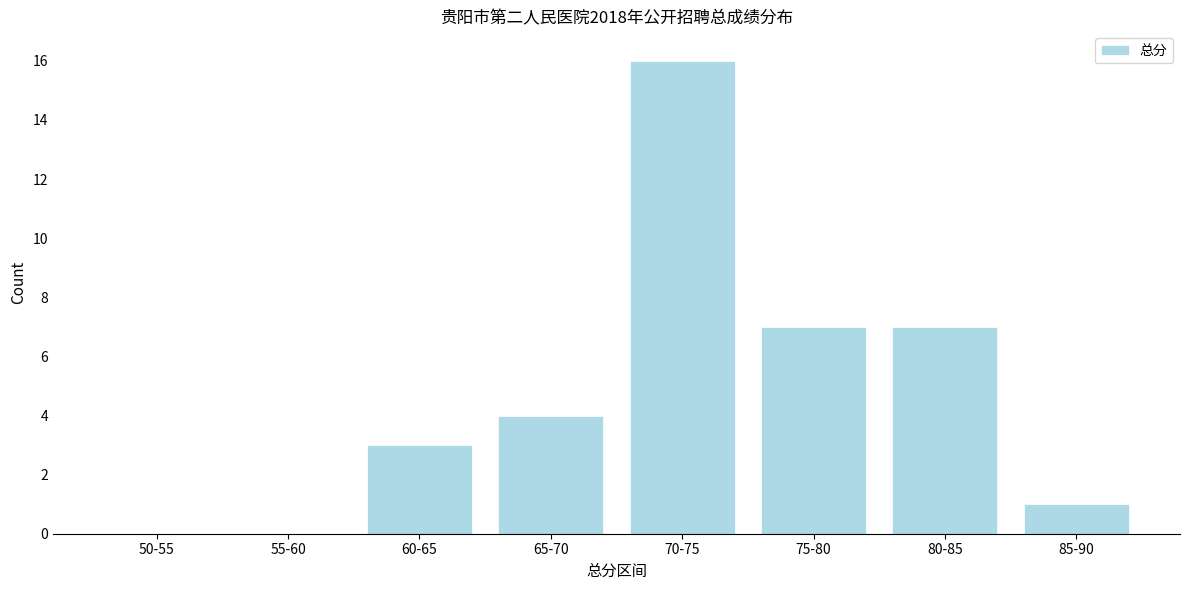

Reading right to left, transcribe all the data shown in this chart.

85-90=1	80-85=7	75-80=7	70-75=16	65-70=4	60-65=3	55-60=0	50-55=0